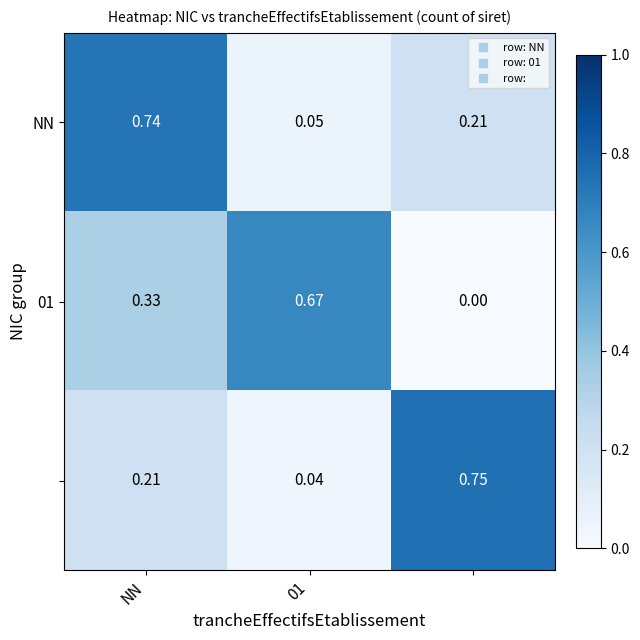

At which category is the sum across all series the highest?

NN